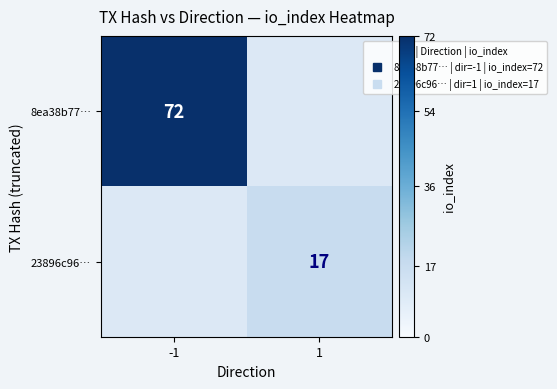

Which has a higher value, 1 or -1?

-1